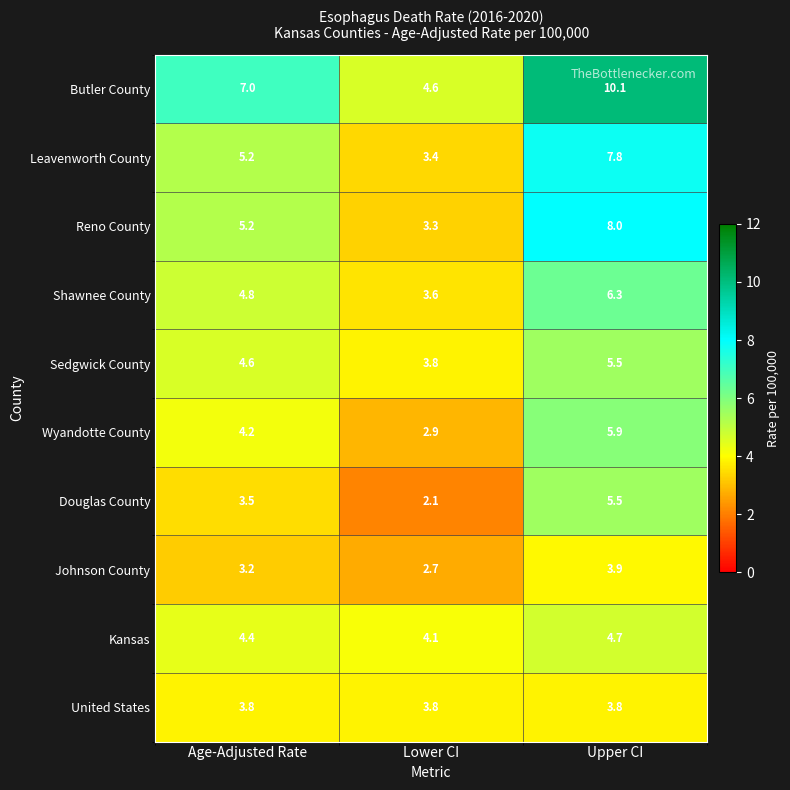

The value of United States at Upper CI is 3.8. True or false?

True